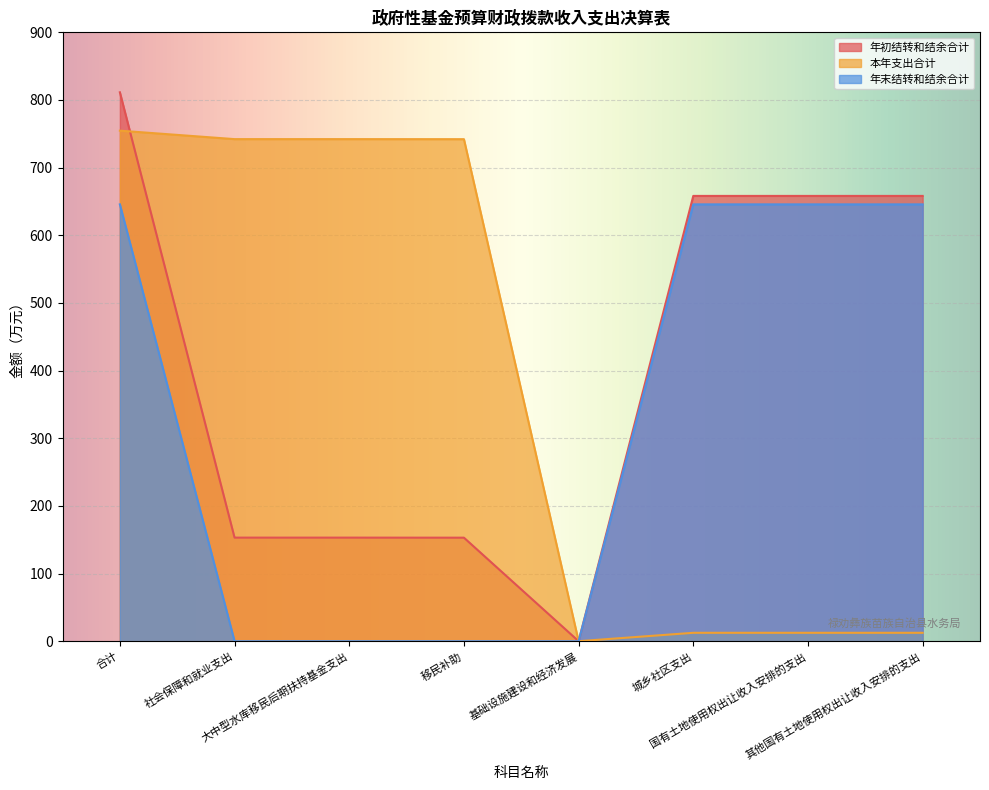

True or false: 年初结转和结余合计 and 年末结转和结余合计 intersect in this chart.

False